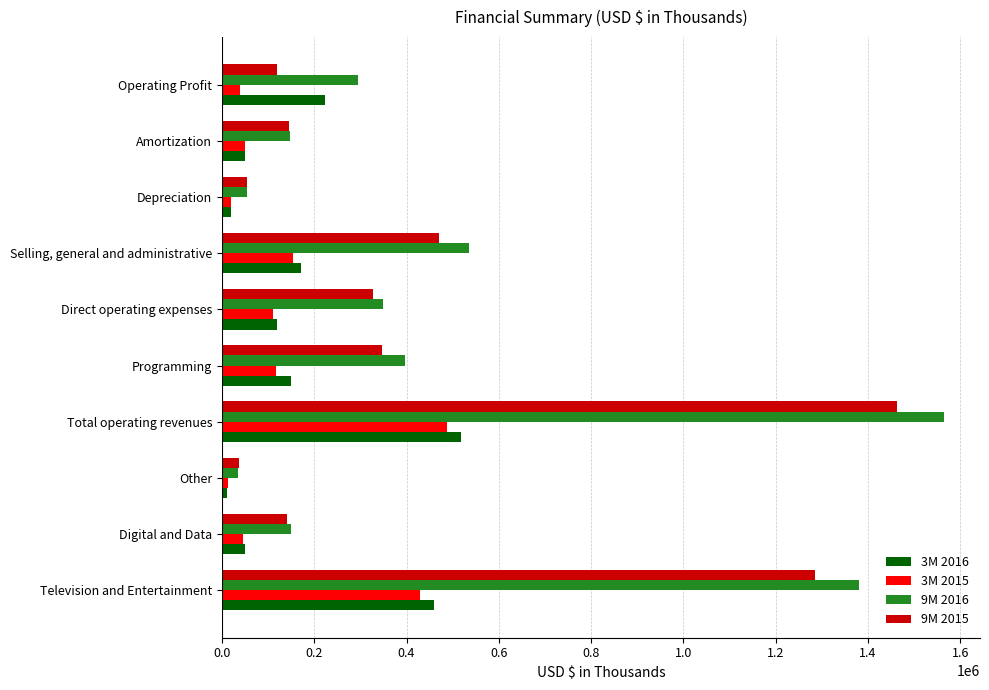

List the labels in order of 3M 2016 value, largest first.

Total operating revenues, Television and Entertainment, Operating Profit, Selling, general and administrative, Programming, Direct operating expenses, Amortization, Digital and Data, Depreciation, Other